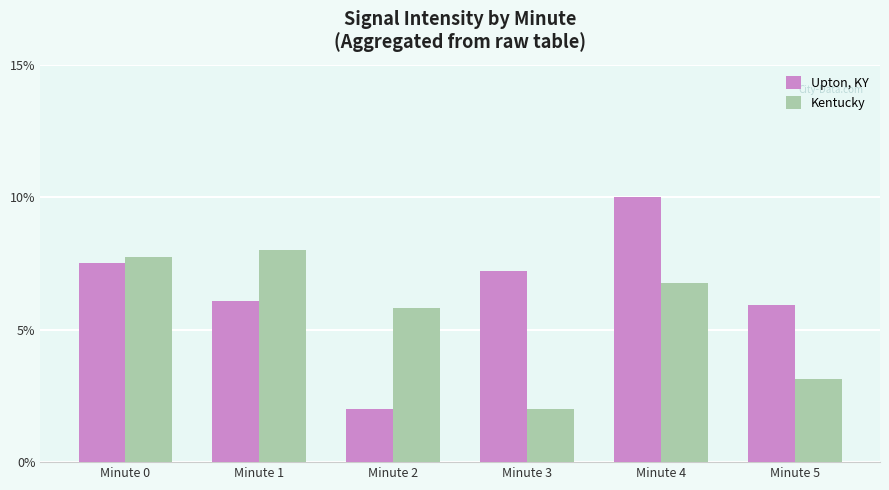

The value of Upton, KY at Minute 2 is 2.7. True or false?

False